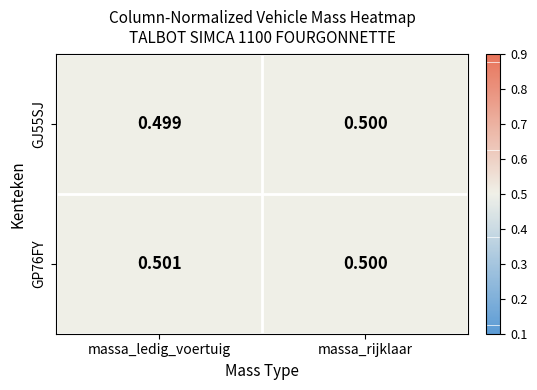

List the labels in order of GP76FY value, smallest first.

massa_rijklaar, massa_ledig_voertuig